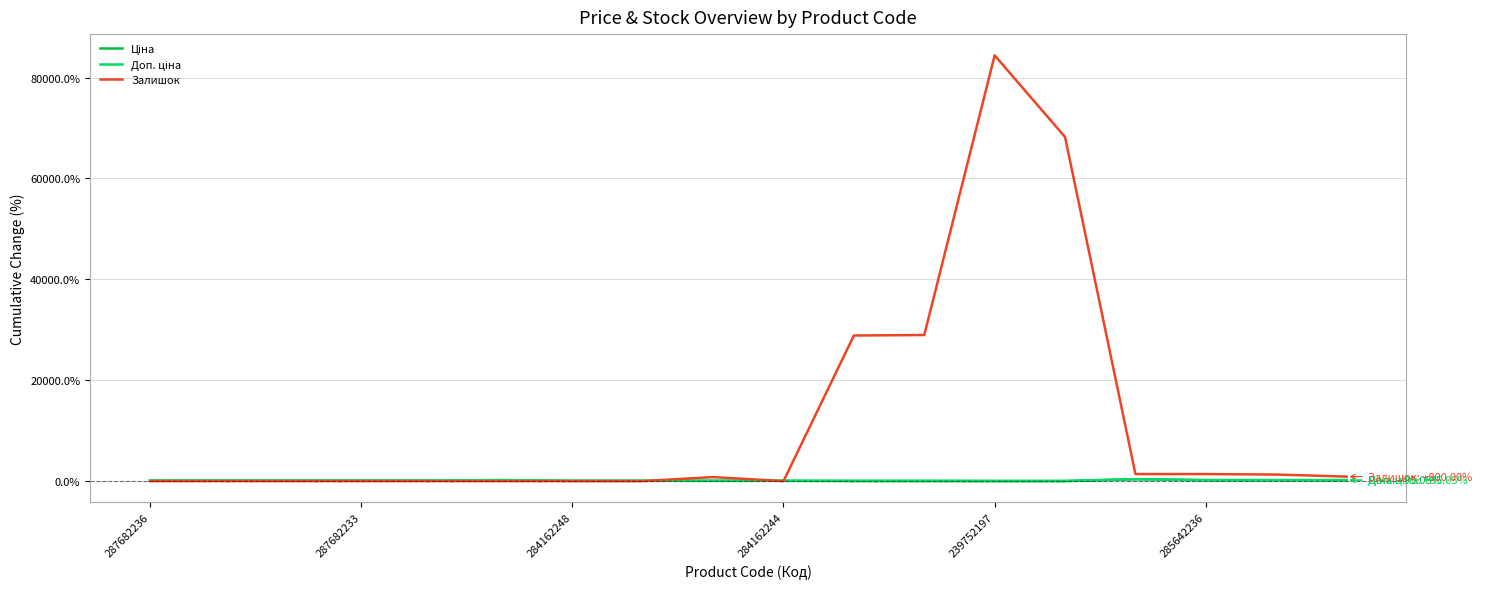

What is the maximum value shown in the chart?

84400.0